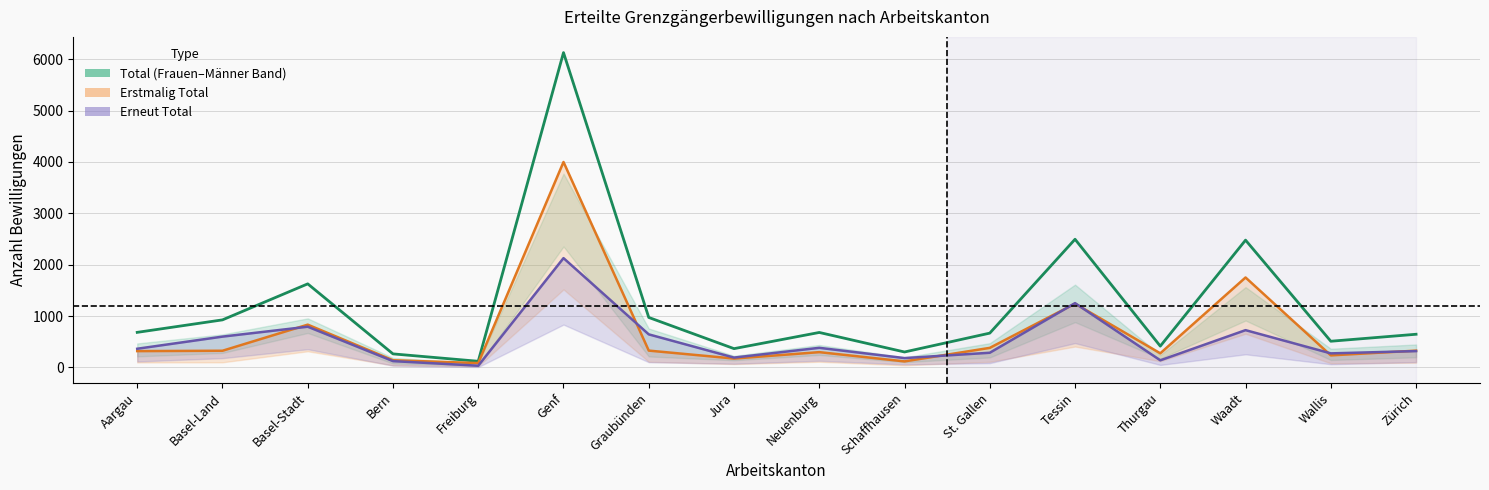

Reading right to left, list all the values displayed in this chart.

Total: 647	511	2479	416	2496	669	302	682	367	974	6129	121	265	1628	927	684
Erstmalig erteilte Bewilligungen: 328	236	1752	276	1243	382	119	299	174	329	4000	86	141	834	326	319
Erneut erteilte Bewilligungen: 319	275	727	140	1253	287	183	383	193	645	2129	35	124	794	601	365